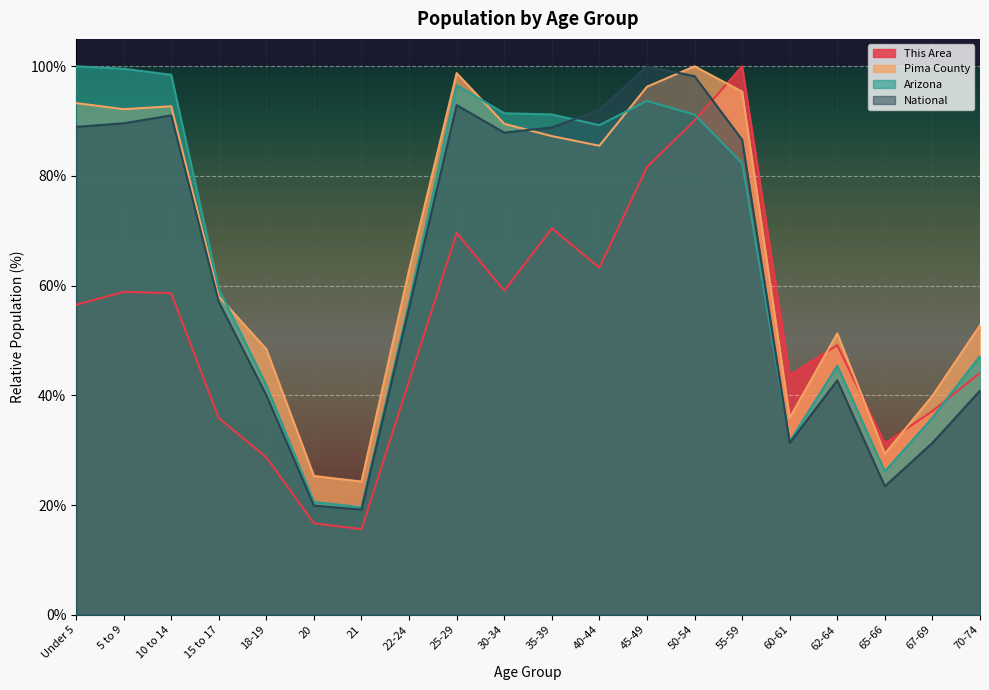

Is the value of National at 67-69 greater than the value of This Area at 45-49?

No